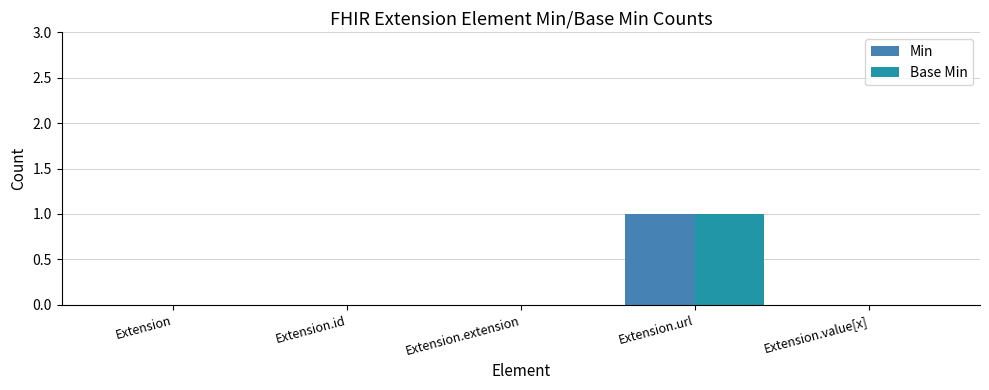

Reading left to right, transcribe all the data shown in this chart.

Min: Extension=0	Extension.id=0	Extension.extension=0	Extension.url=1	Extension.value[x]=0
Base Min: Extension=0	Extension.id=0	Extension.extension=0	Extension.url=1	Extension.value[x]=0